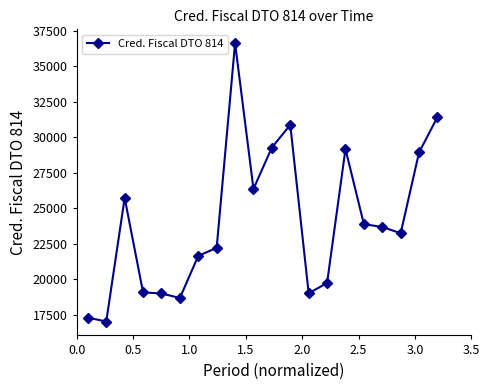

What is the greatest value displayed?

36623.1